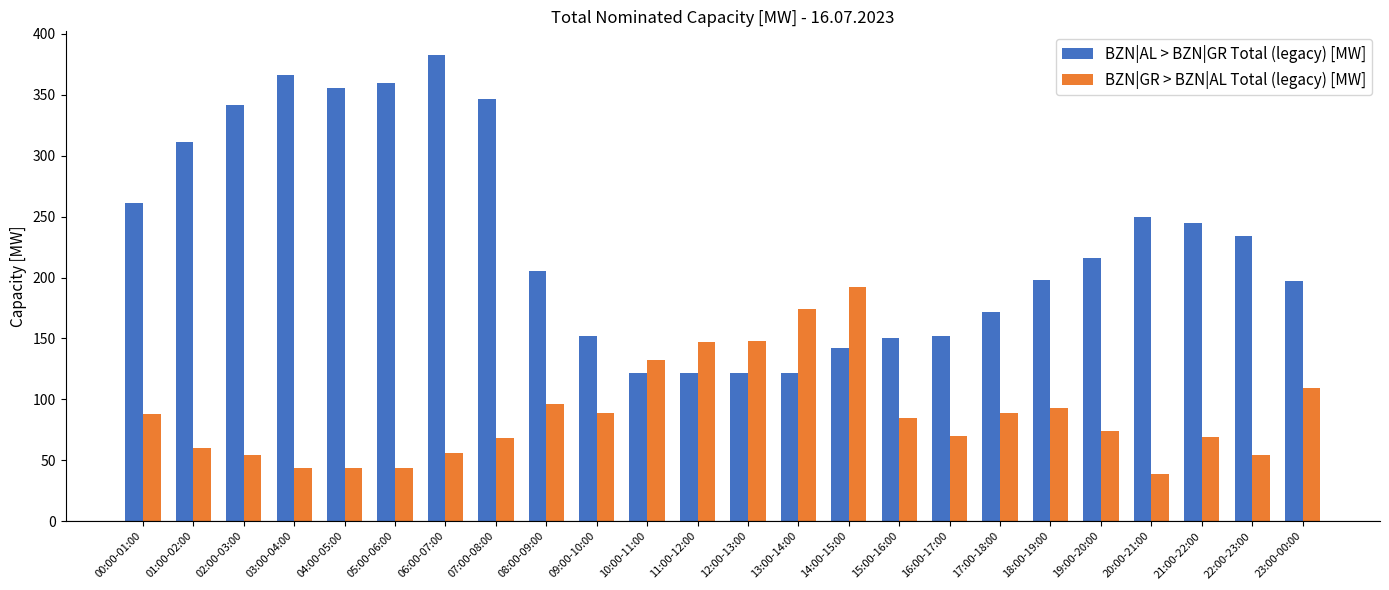

What is the spread (max minus min) of values at 22:00-23:00?

180